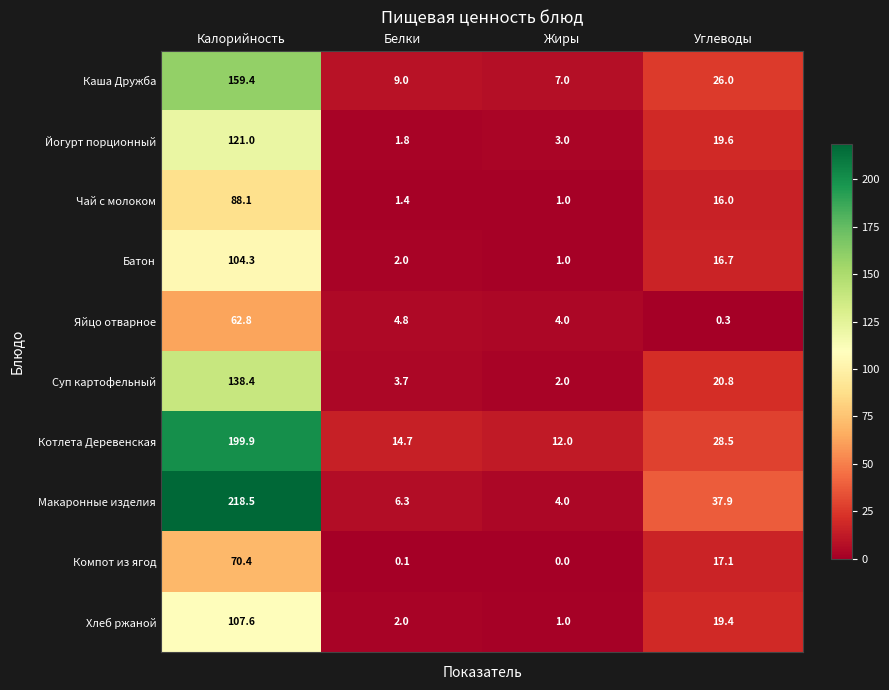

What is the difference between the second highest and second lowest values in the Каша Дружба series?

17.0